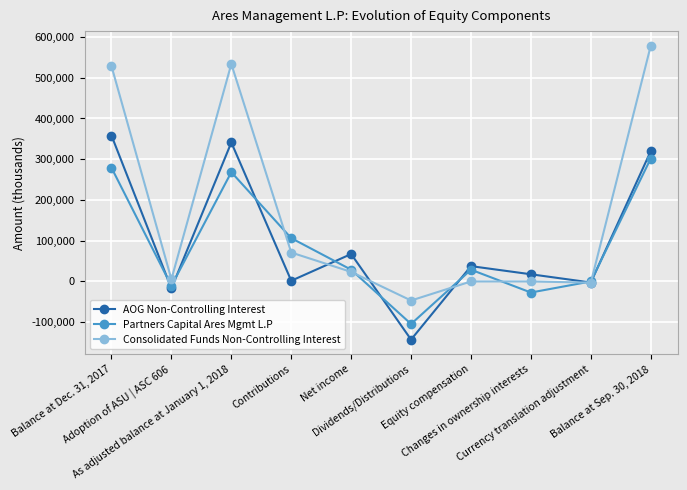

What is the lowest value of the AOG Non-Controlling Interest series?

-142779